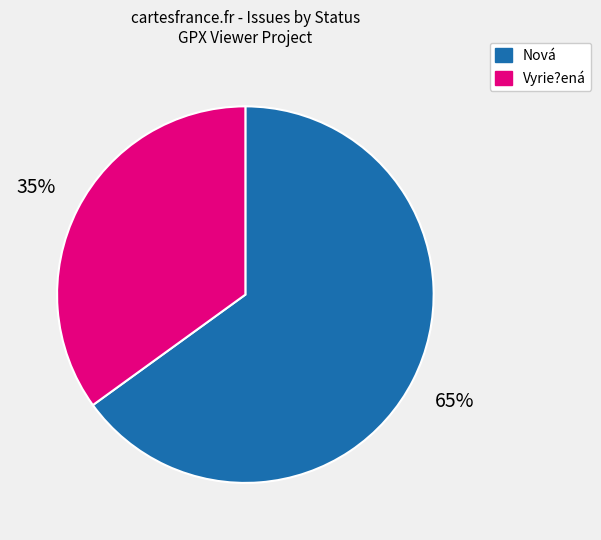

Combined, do Nová and Vyrie?ená account for over 50%?

Yes